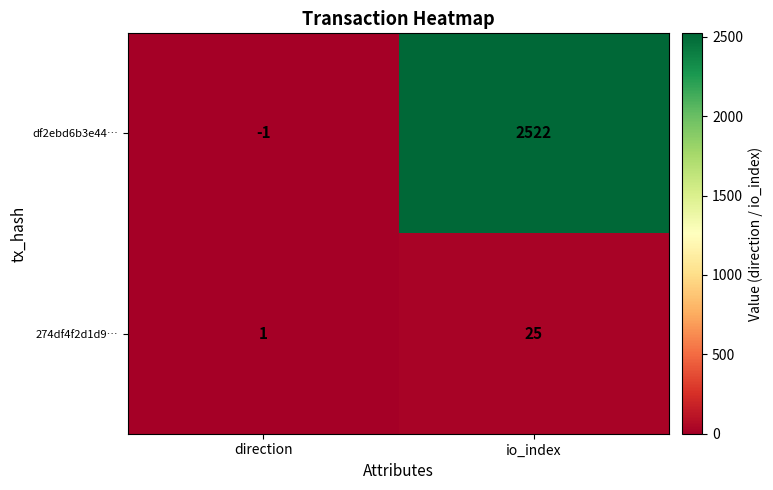

The df2ebd6b3e44… series shows 512 at io_index. True or false?

False